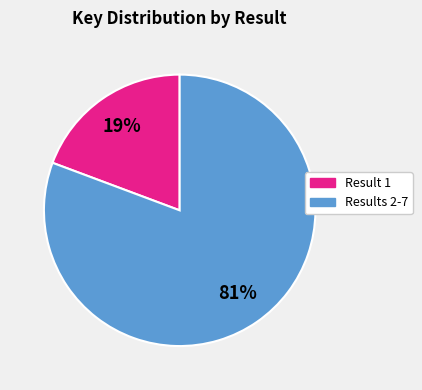

Does any single category account for the majority?

Yes